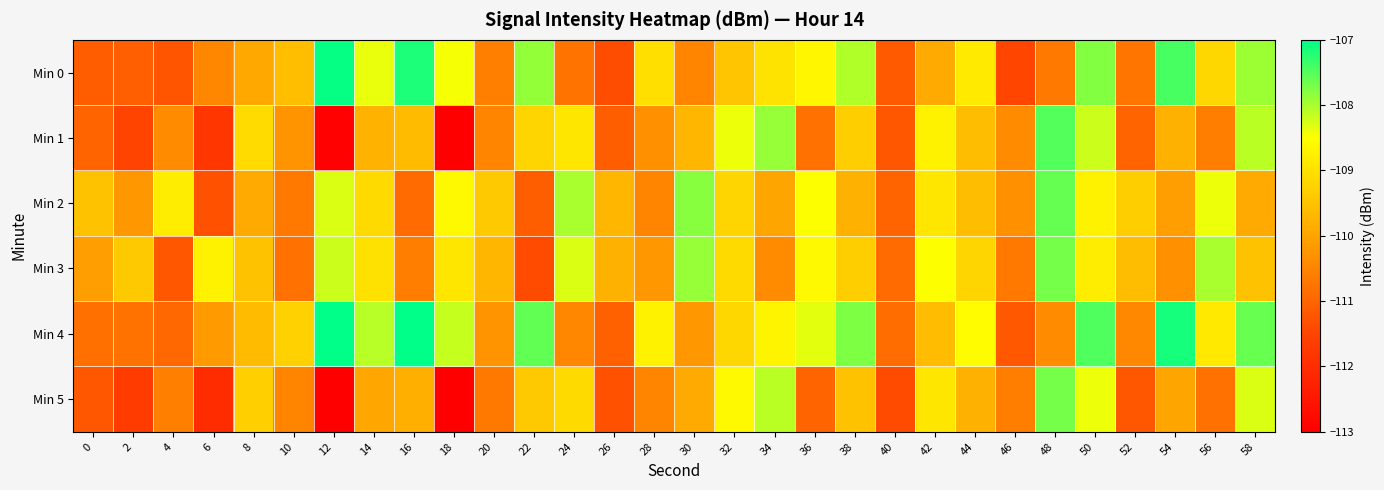

Reading left to right, list all the values displayed in this chart.

Min 0: 0=-111.1	2=-111.1	4=-111.2	6=-110.5	8=-109.9	10=-109.6	12=-107.0	14=-108.4	16=-107.2	18=-108.5	20=-110.6	22=-107.9	24=-110.8	26=-111.4	28=-109.0	30=-110.5	32=-109.5	34=-109.0	36=-108.6	38=-108.0	40=-111.2	42=-109.9	44=-108.8	46=-111.5	48=-110.7	50=-107.8	52=-110.7	54=-107.4	56=-109.2	58=-107.9
Min 1: 0=-111.0	2=-111.5	4=-110.4	6=-111.8	8=-109.1	10=-110.3	12=-113.0	14=-109.8	16=-109.6	18=-113.0	20=-110.5	22=-109.2	24=-108.9	26=-111.1	28=-110.3	30=-109.7	32=-108.4	34=-107.9	36=-110.8	38=-109.3	40=-111.2	42=-108.7	44=-109.6	46=-110.4	48=-107.5	50=-108.2	52=-111.0	54=-109.8	56=-110.6	58=-108.1
Min 2: 0=-109.5	2=-110.2	4=-108.8	6=-111.3	8=-109.9	10=-110.7	12=-108.3	14=-109.1	16=-110.9	18=-108.6	20=-109.4	22=-111.1	24=-108.0	26=-109.7	28=-110.5	30=-107.8	32=-109.2	34=-110.0	36=-108.5	38=-109.8	40=-111.0	42=-108.9	44=-109.6	46=-110.3	48=-107.6	50=-108.7	52=-109.3	54=-110.1	56=-108.4	58=-109.9
Min 3: 0=-110.1	2=-109.4	4=-111.2	6=-108.7	8=-109.5	10=-110.8	12=-108.2	14=-109.0	16=-110.6	18=-108.9	20=-109.7	22=-111.4	24=-108.3	26=-109.8	28=-110.2	30=-107.9	32=-109.1	34=-110.4	36=-108.6	38=-109.3	40=-110.9	42=-108.5	44=-109.2	46=-110.7	48=-107.7	50=-108.8	52=-109.6	54=-110.3	56=-108.0	58=-109.5
Min 4: 0=-110.8	2=-110.8	4=-110.9	6=-110.2	8=-109.6	10=-109.3	12=-106.7	14=-108.1	16=-106.9	18=-108.2	20=-110.3	22=-107.6	24=-110.5	26=-111.1	28=-108.7	30=-110.2	32=-109.2	34=-108.7	36=-108.3	38=-107.7	40=-110.9	42=-109.6	44=-108.5	46=-111.2	48=-110.4	50=-107.5	52=-110.4	54=-107.1	56=-108.9	58=-107.6
Min 5: 0=-111.2	2=-111.7	4=-110.6	6=-112.0	8=-109.3	10=-110.5	12=-113.2	14=-110.0	16=-109.8	18=-113.2	20=-110.7	22=-109.4	24=-109.1	26=-111.3	28=-110.5	30=-109.9	32=-108.6	34=-108.1	36=-111.0	38=-109.5	40=-111.4	42=-108.9	44=-109.8	46=-110.6	48=-107.7	50=-108.4	52=-111.2	54=-110.0	56=-110.8	58=-108.3